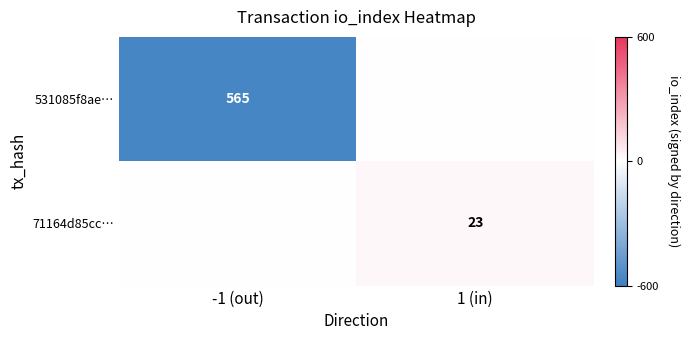

What is the difference between the maximum and minimum values in the 71164d85cc… series?

23